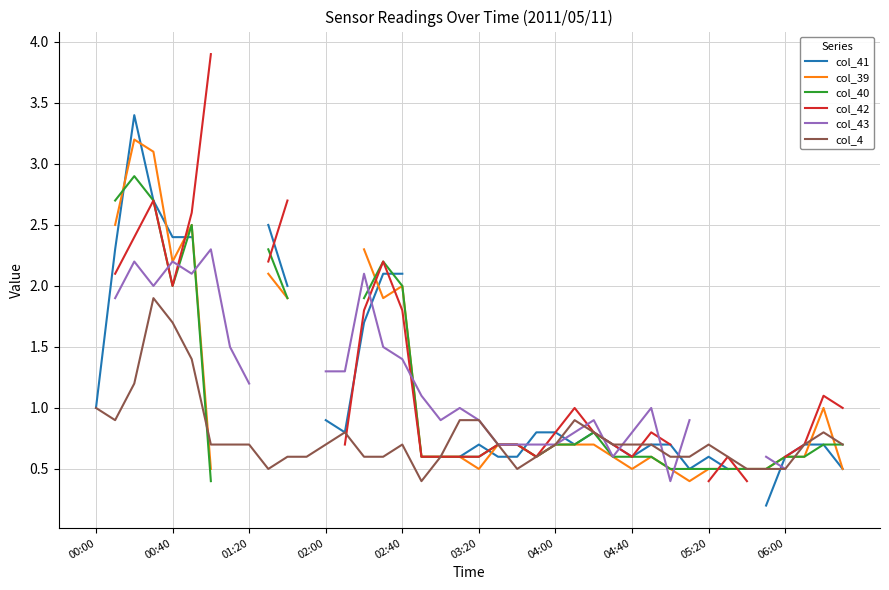

What are all the series names shown in the legend?

col_41, col_39, col_40, col_42, col_43, col_4